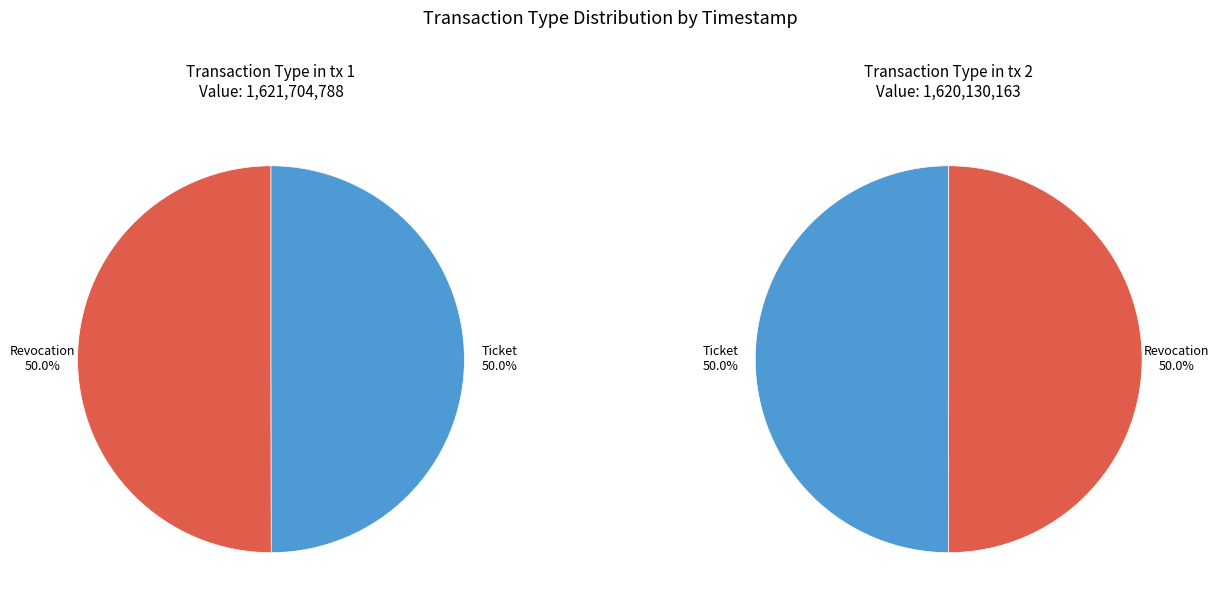

What portion of the pie excludes Ticket?

50.0%